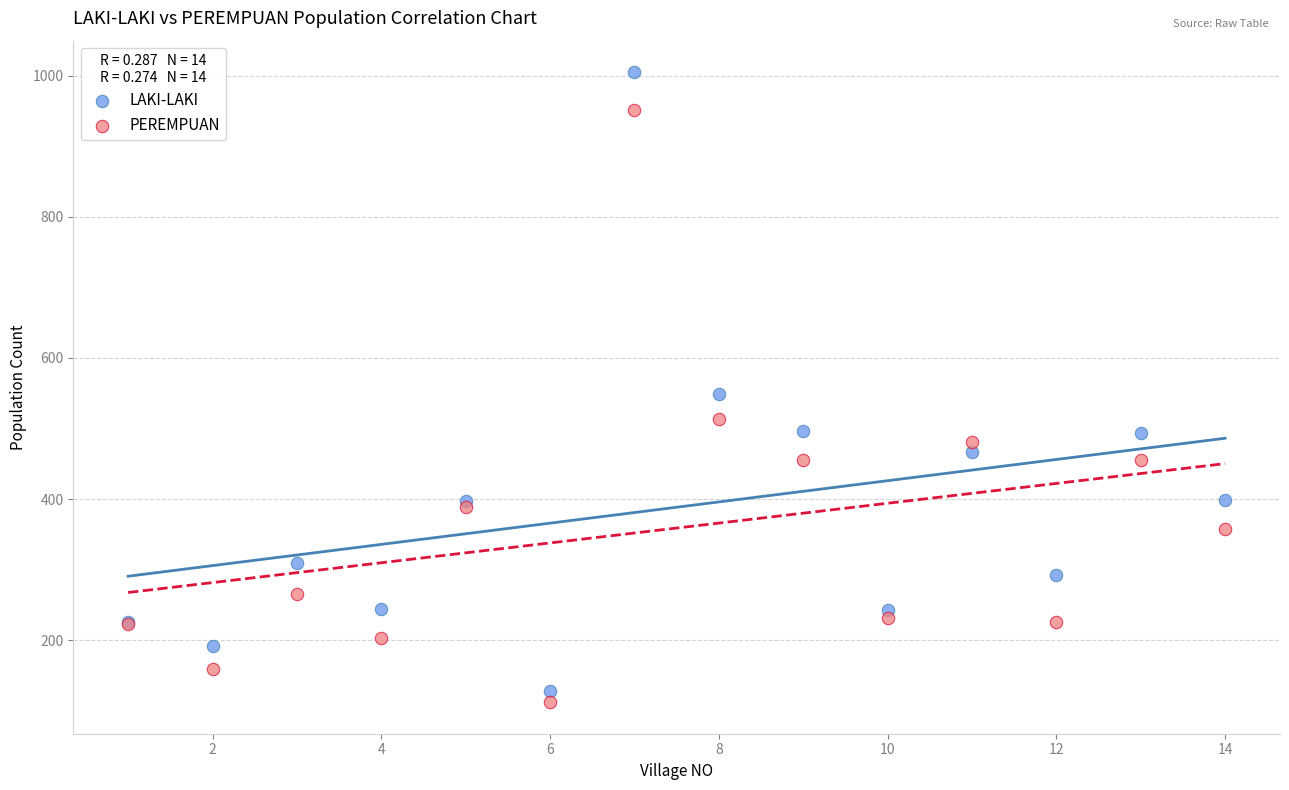

In the LAKI-LAKI series, what Y value is closest to 566?

549